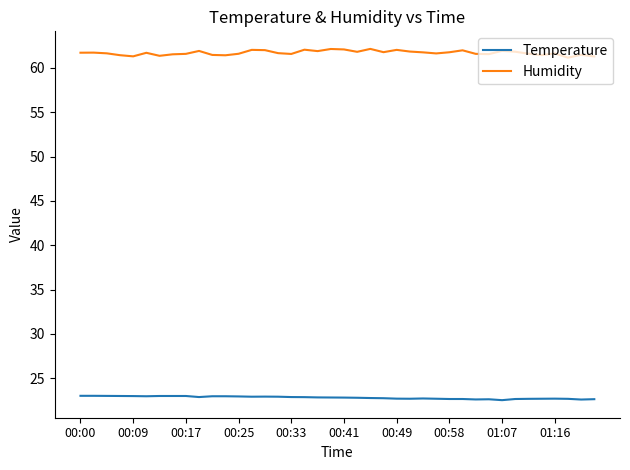

What is the lowest value of the Temperature series?

22.5